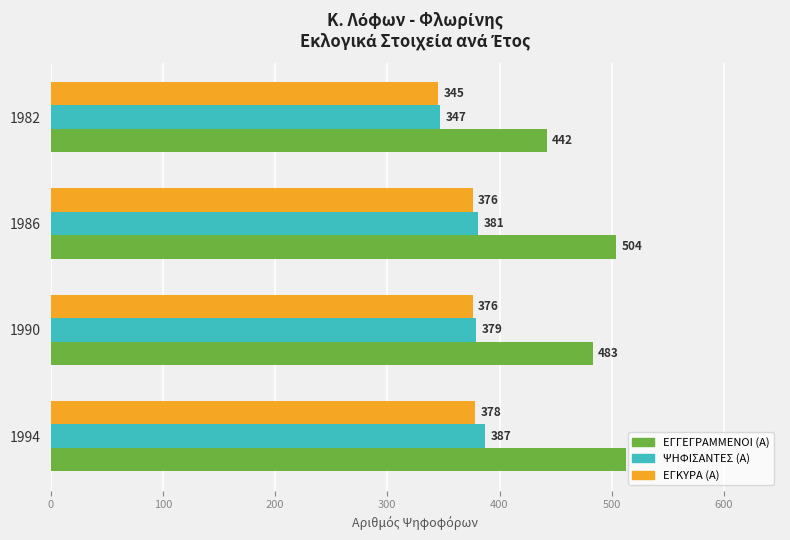

Is it true that ΕΓΚΥΡΑ (Α) equals 525 at 1990?

False